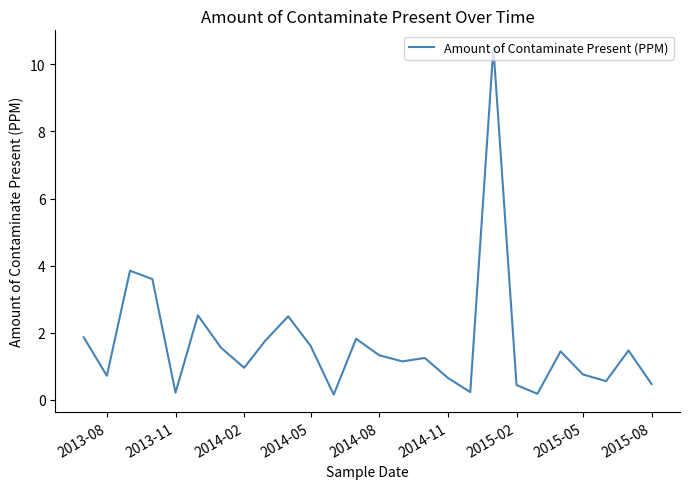

What is the average value?

1.7